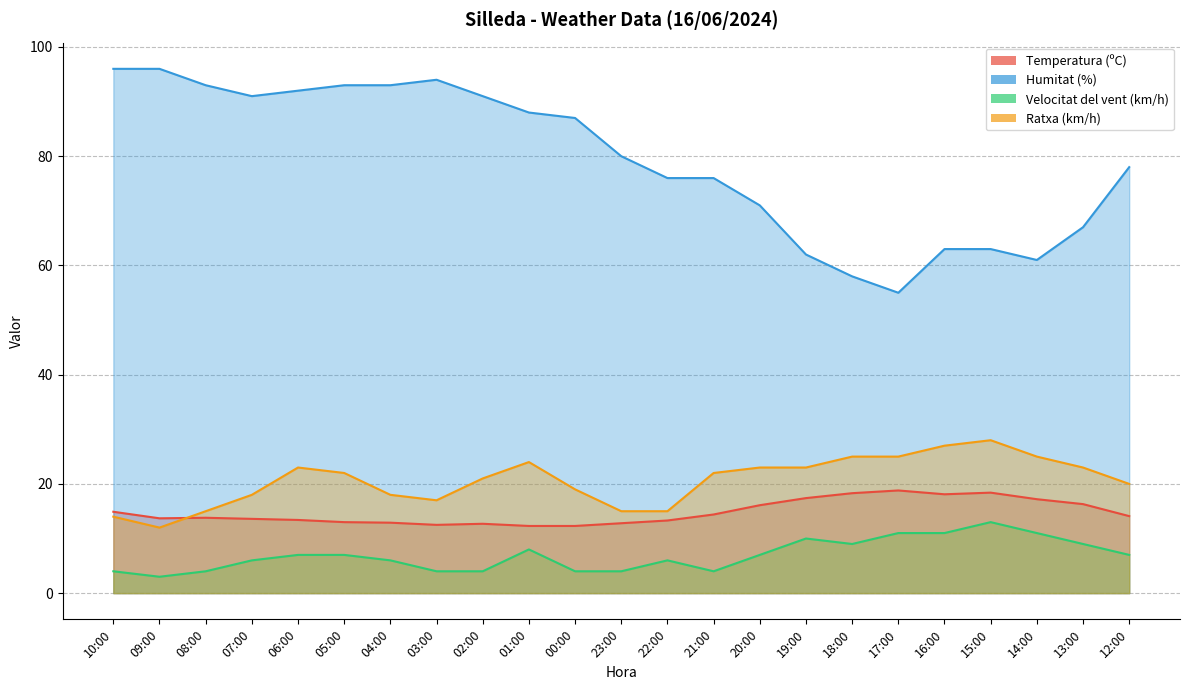

The value of Velocitat del vent (km/h) at 05:00 is 11.6. True or false?

False